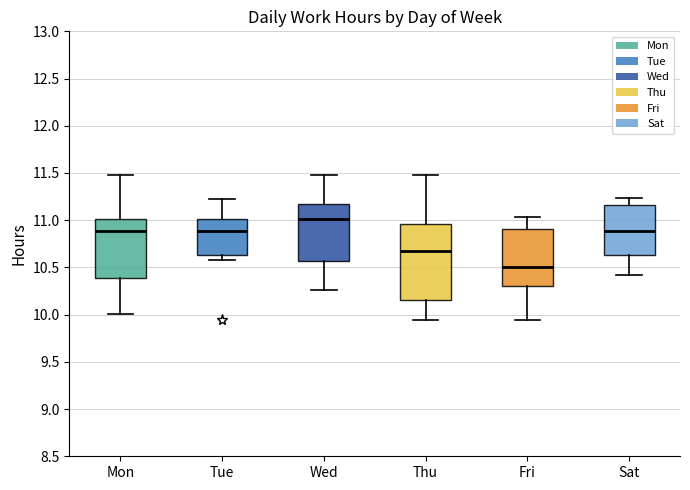

Which box is the tallest, from its lower edge to its upper edge?

Thu